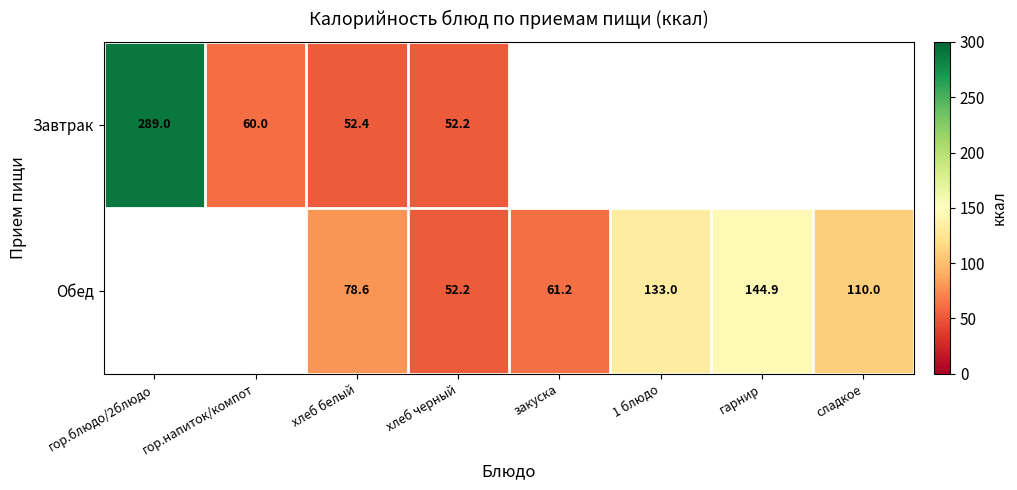

The Завтрак series shows 289.0 at гор.блюдо/2блюдо. True or false?

True